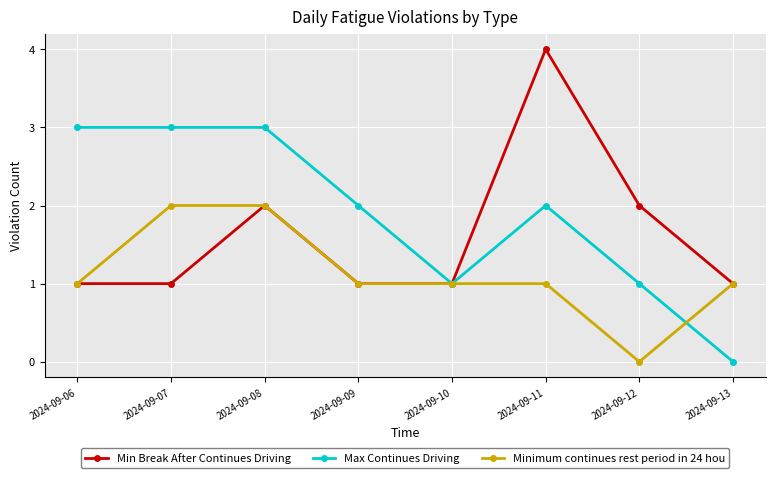

Reading left to right, transcribe all the data shown in this chart.

Min Break After Continues Driving: 2024-09-06=1	2024-09-07=1	2024-09-08=2	2024-09-09=1	2024-09-10=1	2024-09-11=4	2024-09-12=2	2024-09-13=1
Max Continues Driving: 2024-09-06=3	2024-09-07=3	2024-09-08=3	2024-09-09=2	2024-09-10=1	2024-09-11=2	2024-09-12=1	2024-09-13=0
Minimum continues rest period in 24 hou: 2024-09-06=1	2024-09-07=2	2024-09-08=2	2024-09-09=1	2024-09-10=1	2024-09-11=1	2024-09-12=0	2024-09-13=1